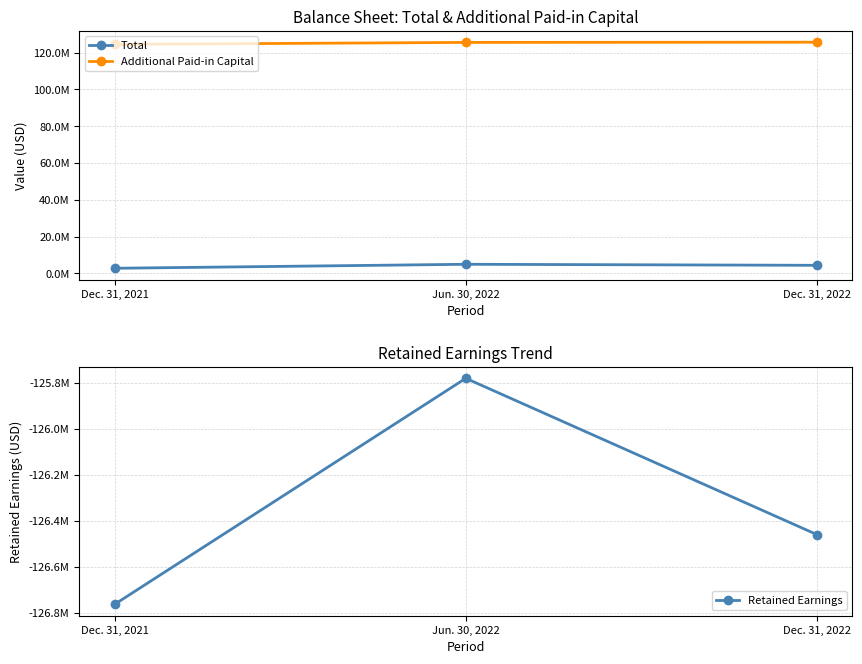

True or false: Additional Paid-in Capital has a value of 124469034 at Dec. 31, 2021.

True